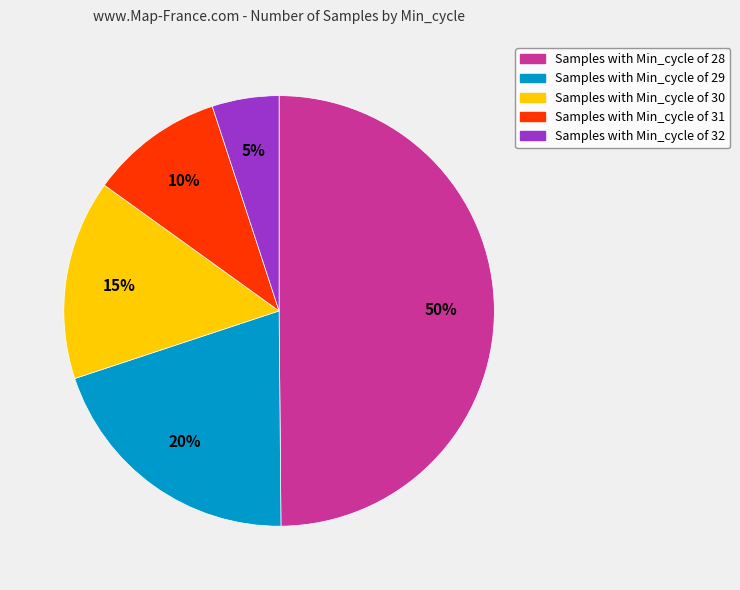

To the nearest percent, what is the difference between the largest and smallest slice percentages?

45%